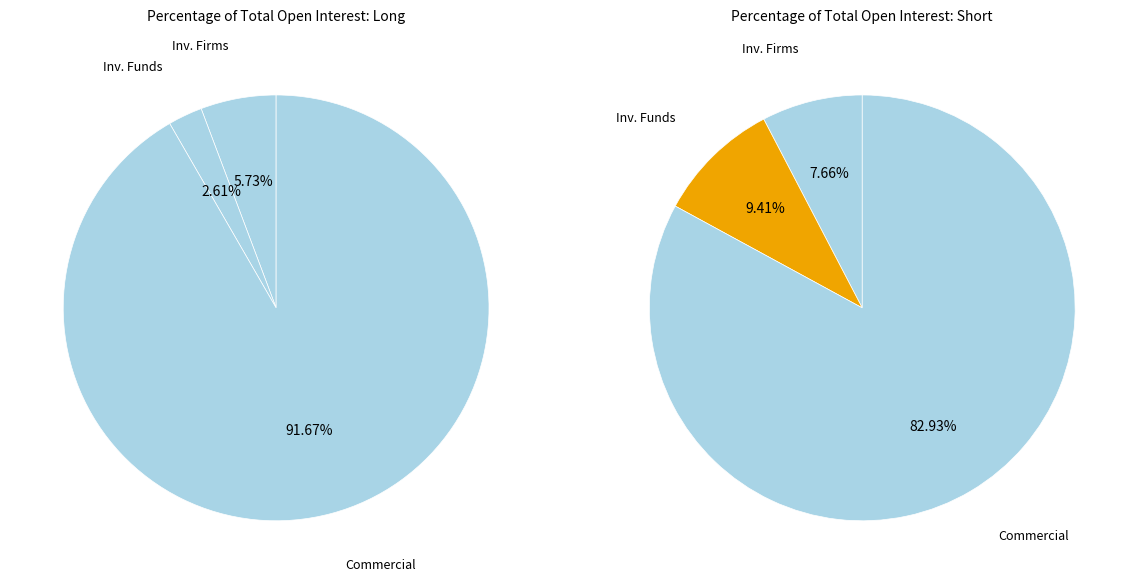

Which series changed the most between Investment Funds and Commercial Undertakings?

Long